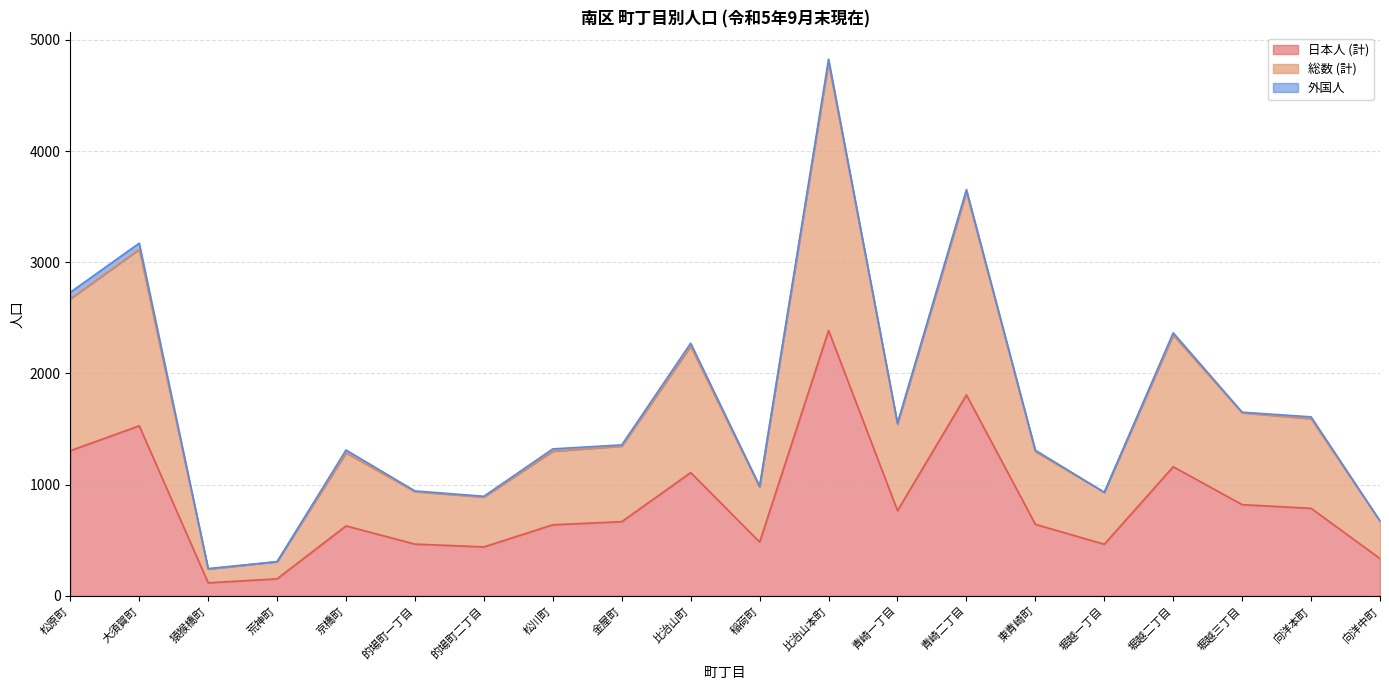

How many data points in 総数 (計) are less than 1358?

10